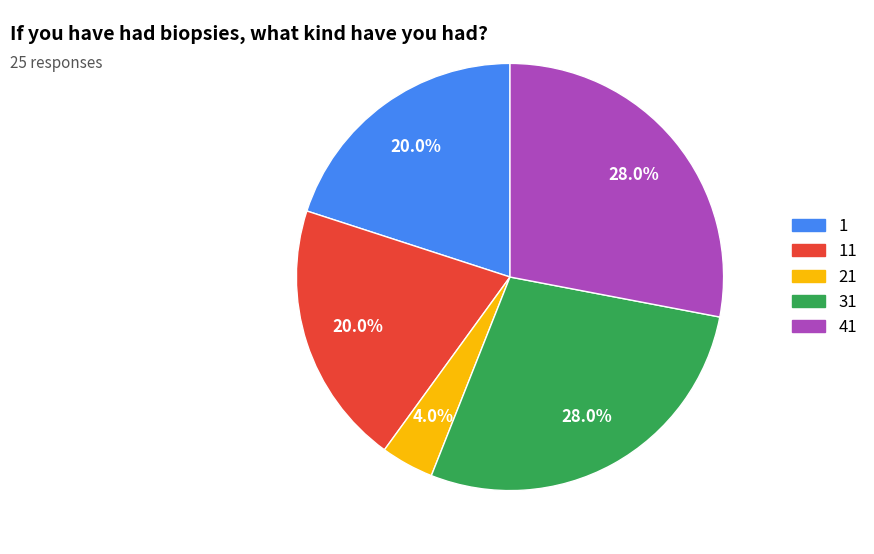

Is there any slice that represents more than half of the pie?

No